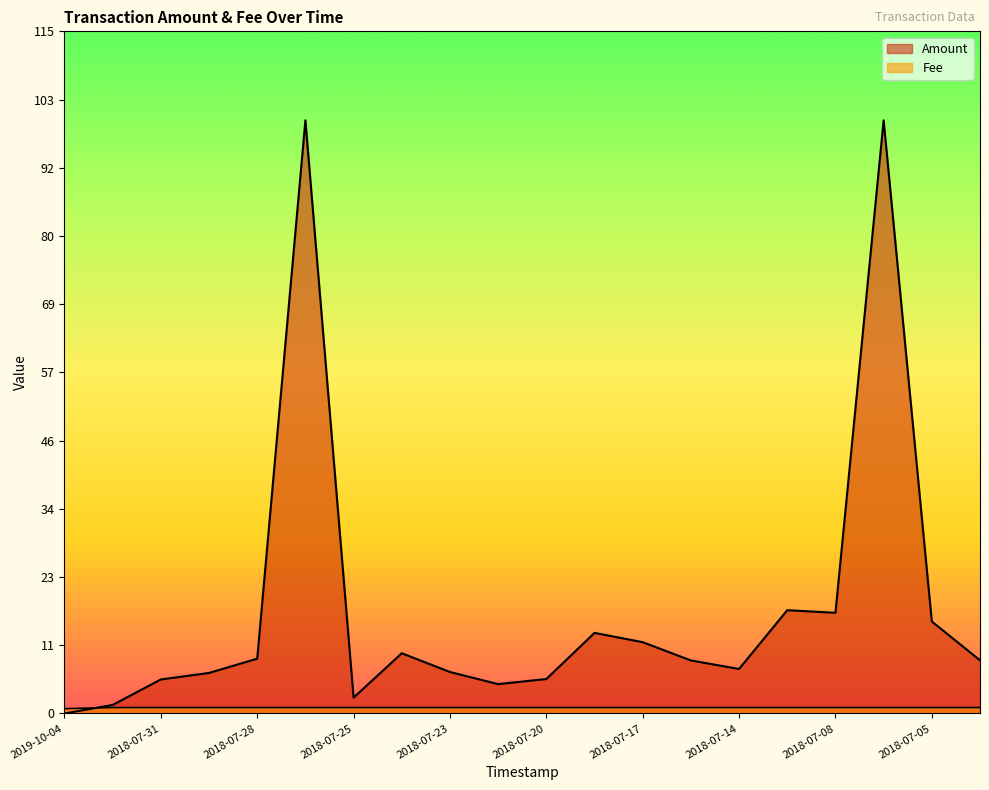

Reading left to right, extract all data points from this chart.

Amount: 0.0	1.4	5.7	6.8	9.2	100.0	2.7	10.2	7.0	5.0	5.8	13.6	12.0	8.9	7.5	17.4	17.0	100.0	15.5	9.0
Fee: 0.8	1.0	1.0	1.0	1.0	1.0	1.0	1.0	1.0	1.0	1.0	1.0	1.0	1.0	1.0	1.0	1.0	1.0	1.0	1.0